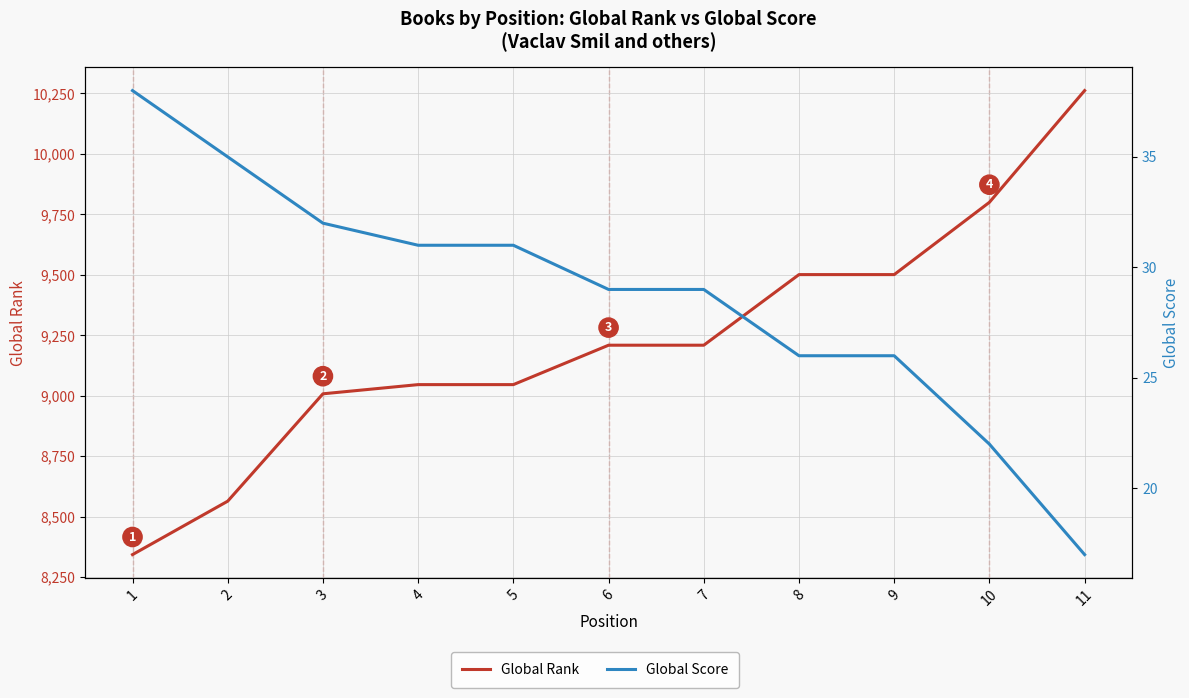

At which category is the sum across all series the highest?

11